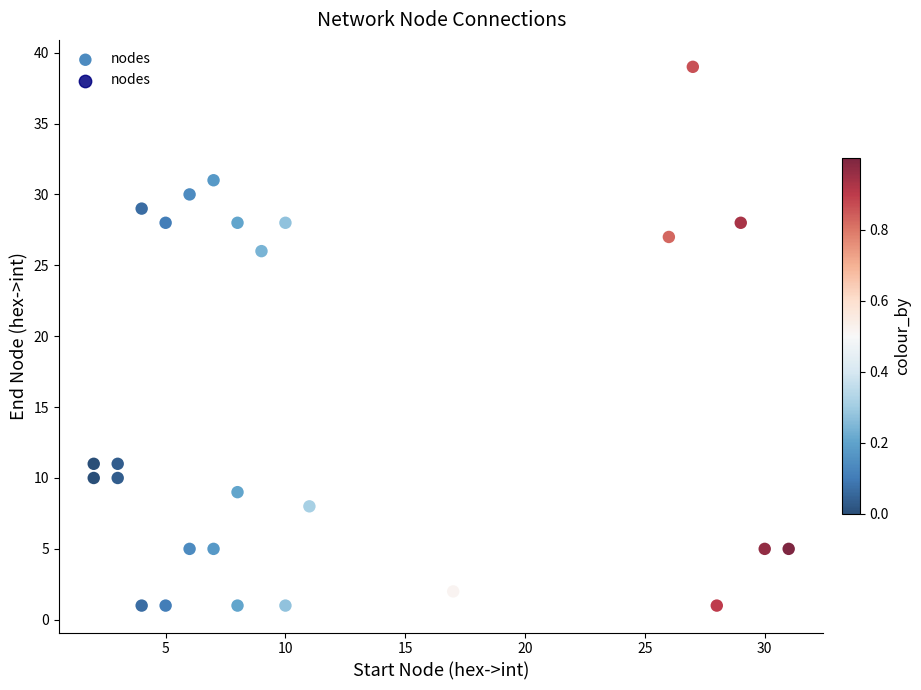

What is the range of Y values (max minus min)?

38